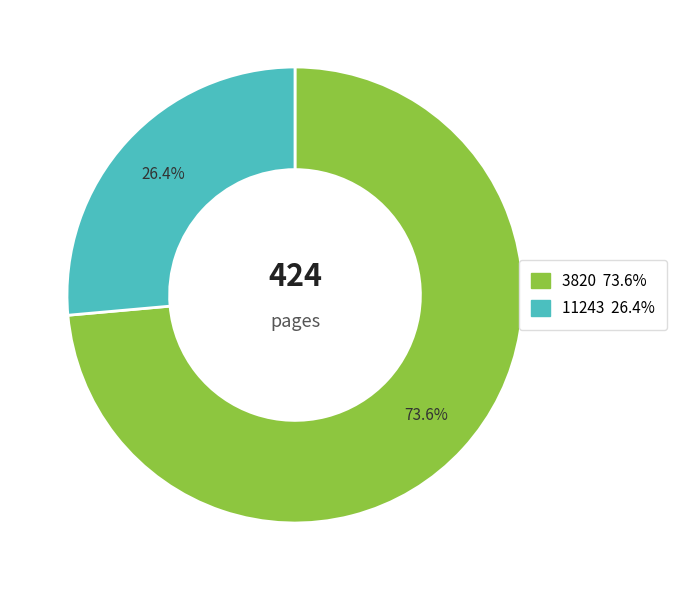

What is the total percentage of 11243 and 3820?

100.0%